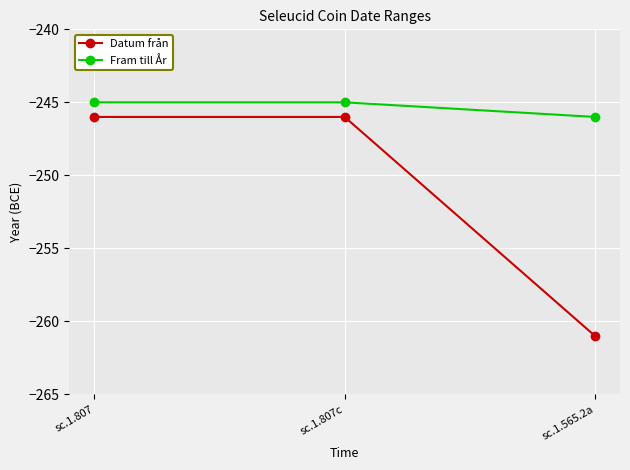

What is the sum of the Fram till År values at sc.1.565.2a and sc.1.807?

-491